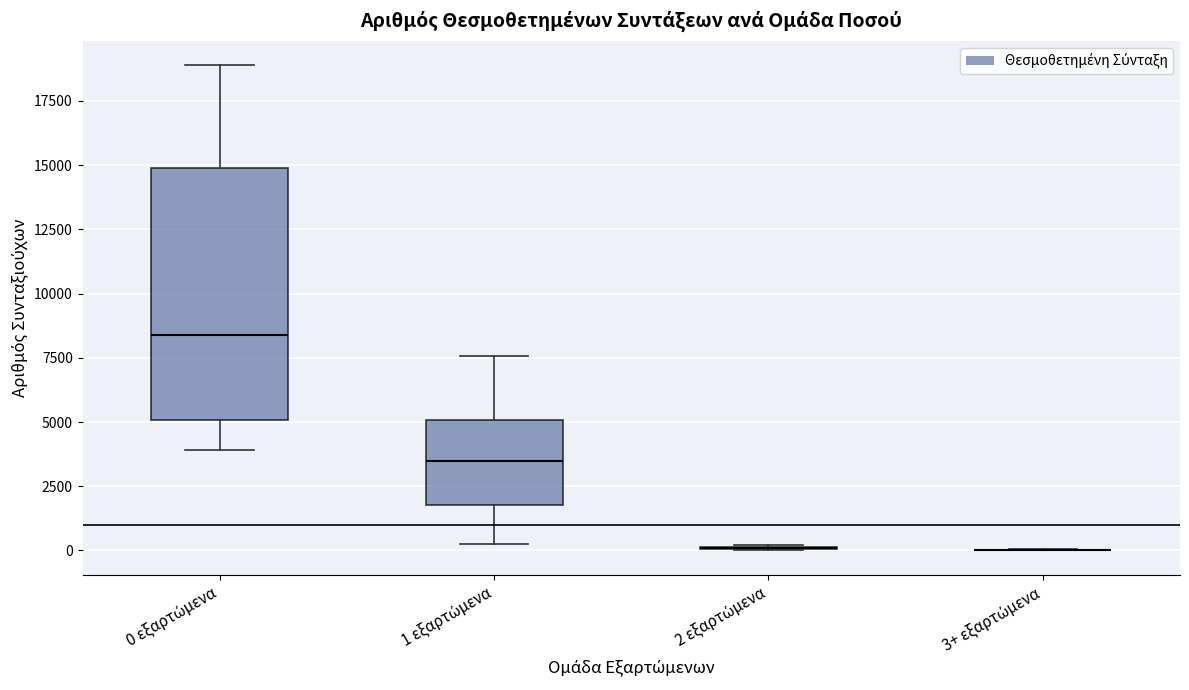

Comparing the boxes themselves (not the whiskers), which one is the tallest?

0 εξαρτώμενα